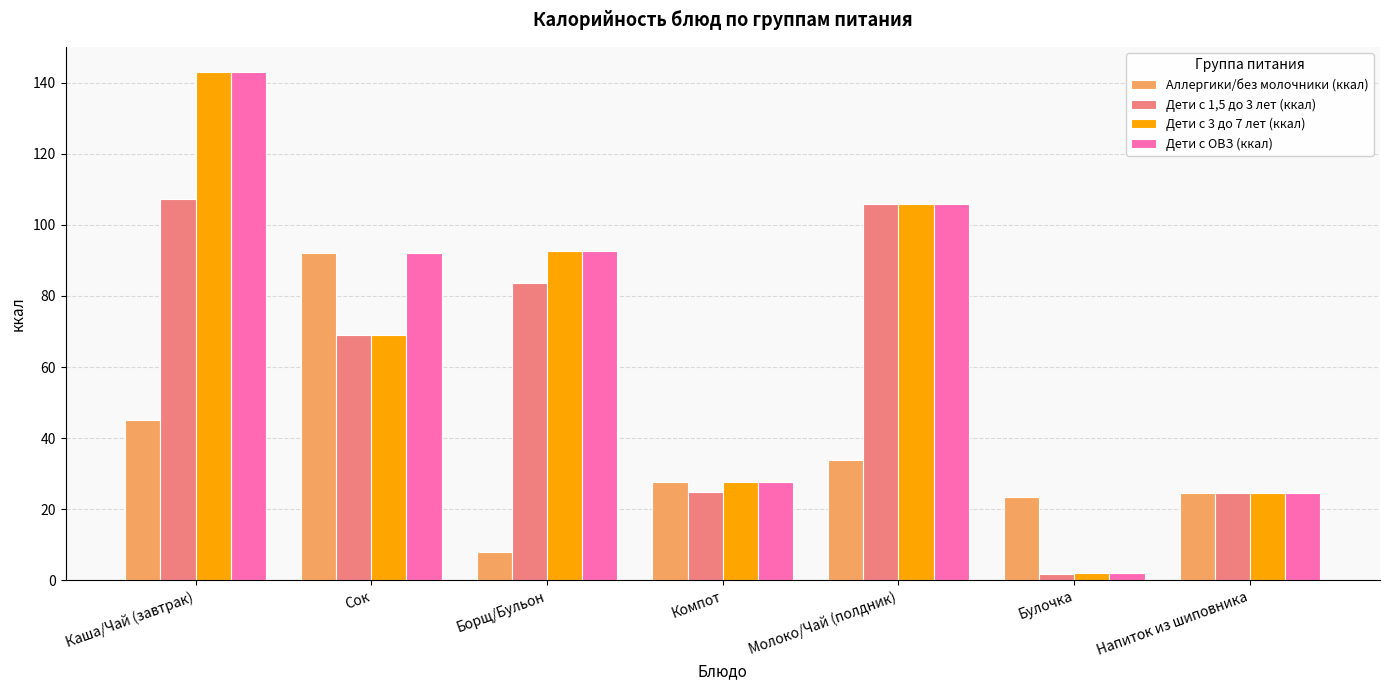

At which category is the sum across all series the highest?

Каша/Чай (завтрак)